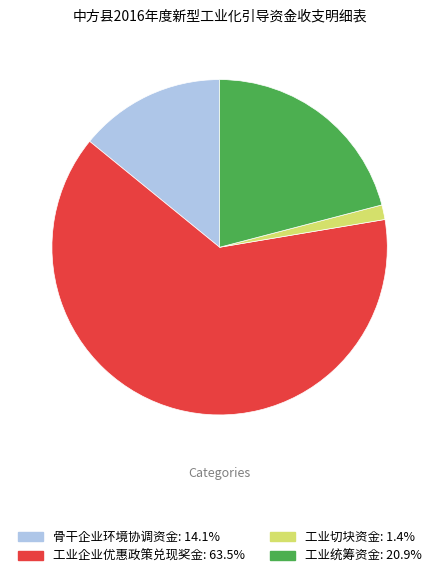

Is it true that 工业切块资金 is 1% of the pie?

True